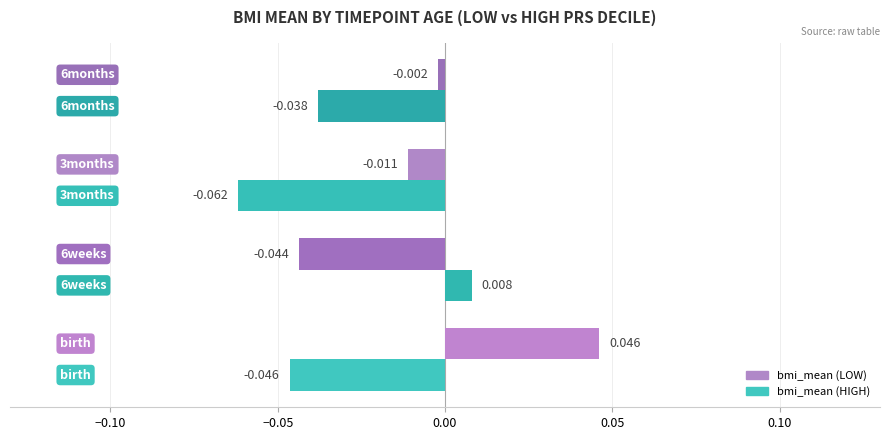

What is the difference between the maximum and minimum values in the bmi_mean (HIGH) series?

0.1